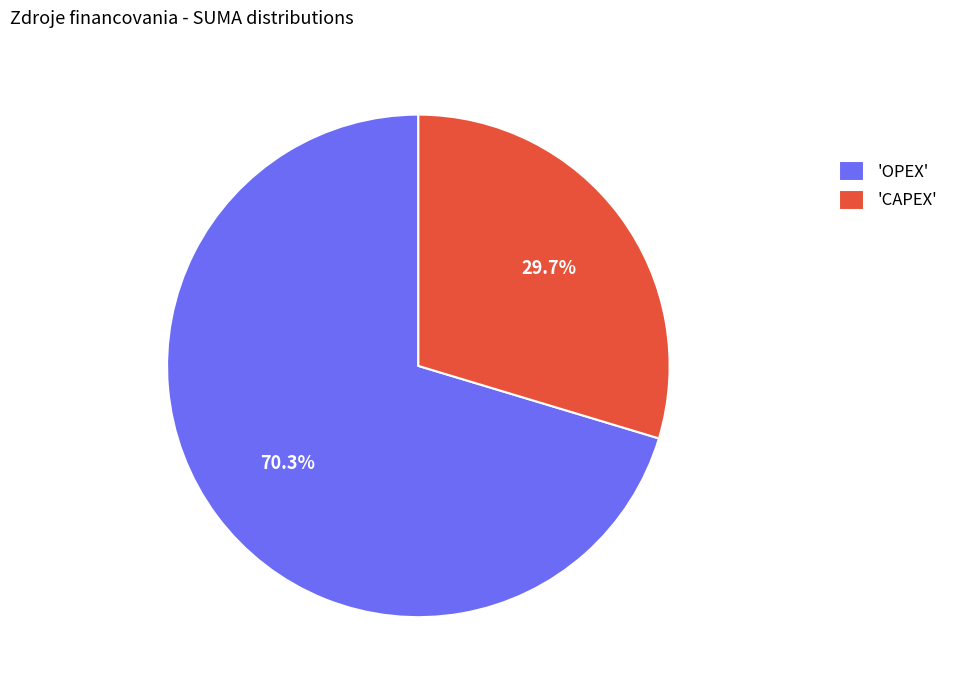

How much of the chart is everything except 'CAPEX'?

70.3%